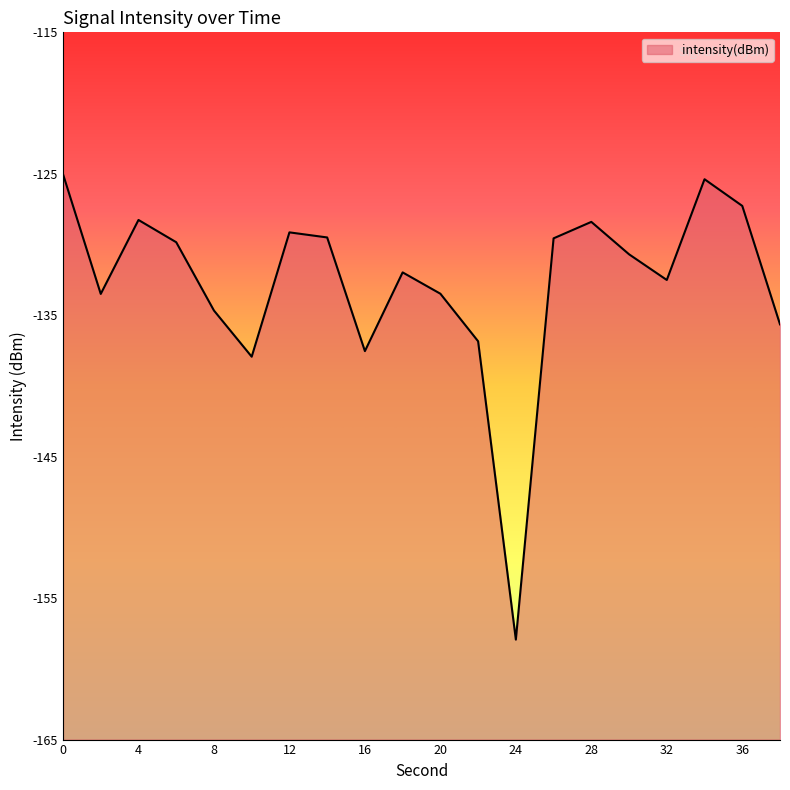

What is the change in value from 4 to 30?

-2.4